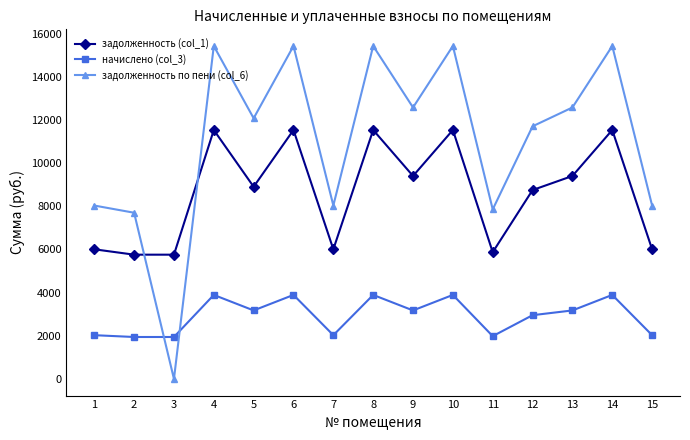

True or false: задолженность (col_1) and задолженность по пени (col_6) cross at least once.

True